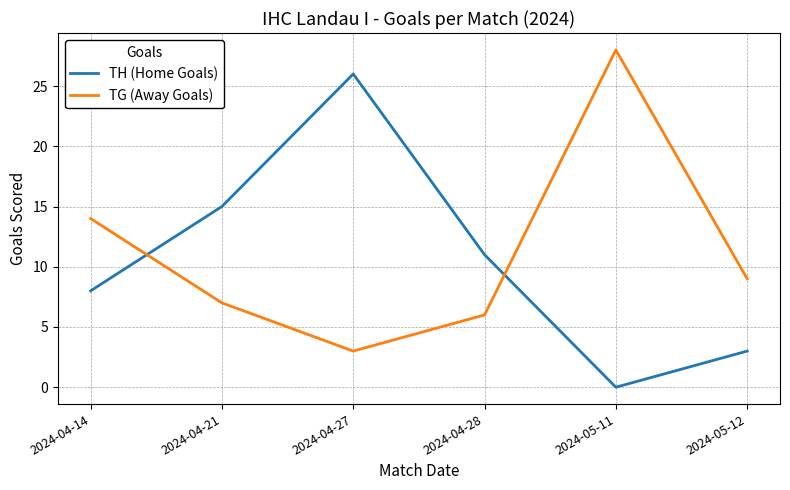

What is the difference between the maximum and minimum values in the TG (Away Goals) series?

25